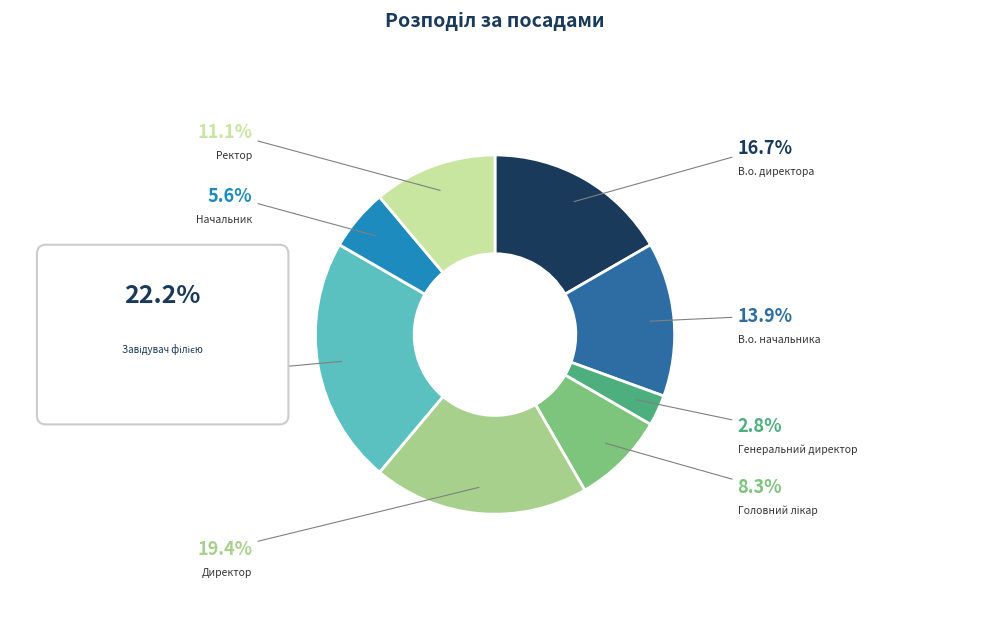

To the nearest percent, what is the combined percentage of В.о. начальника and Генеральний директор?

17%